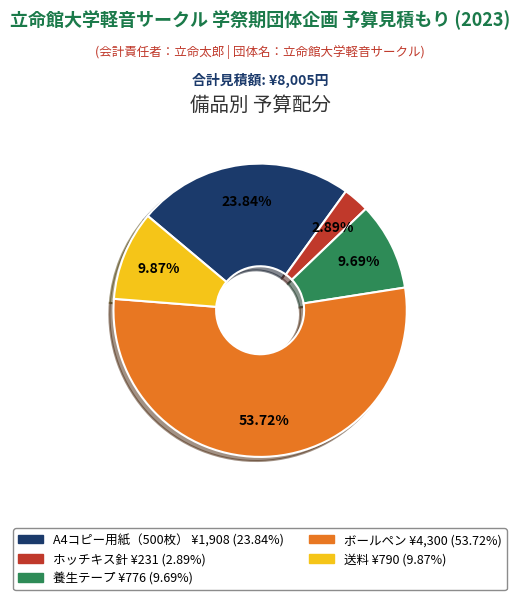

Which slice is the largest?

ボールペン